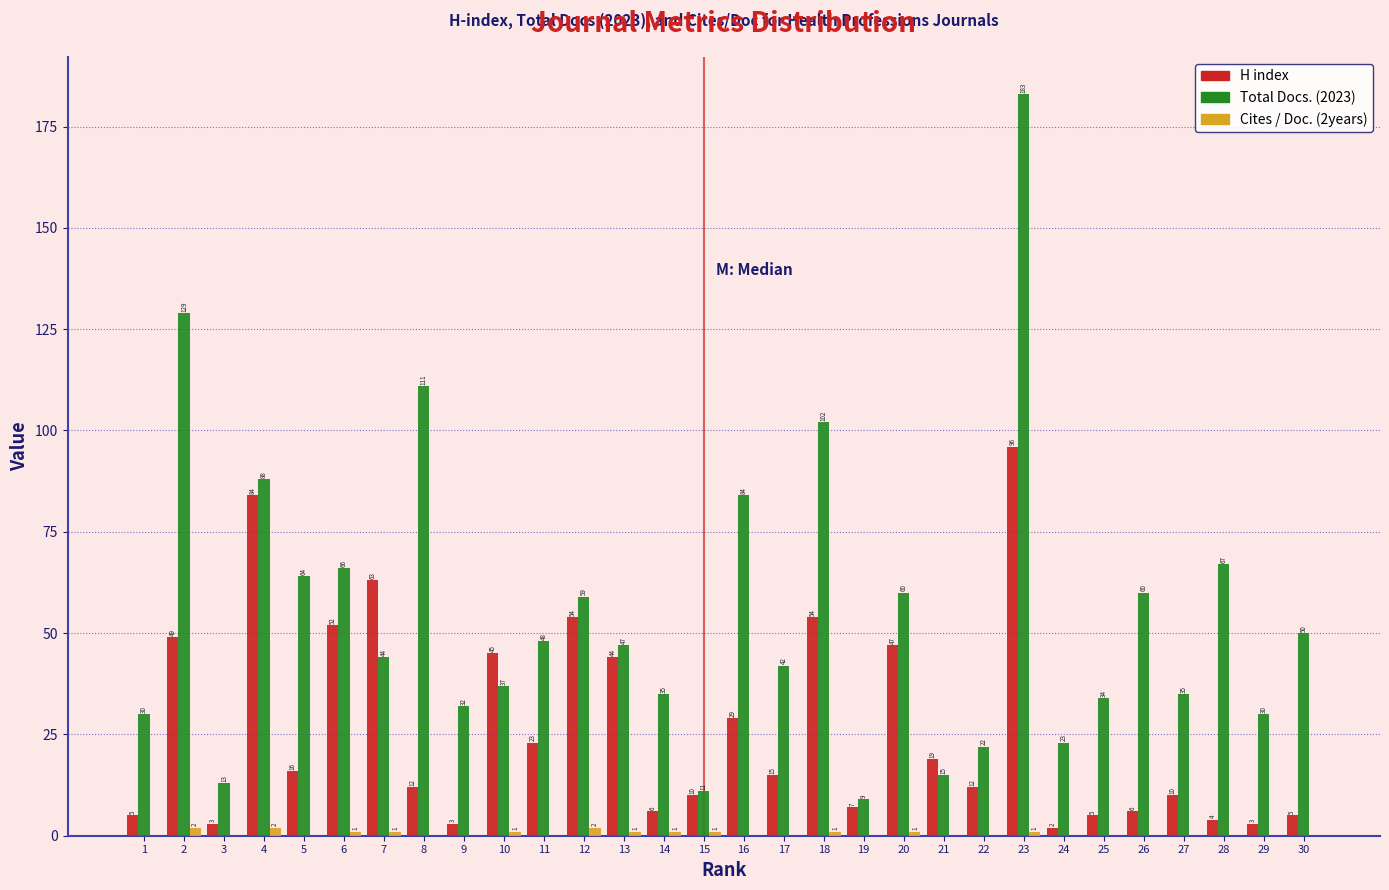

Reading right to left, list all the values displayed in this chart.

H index: 30=5	29=3	28=4	27=10	26=6	25=5	24=2	23=96	22=12	21=19	20=47	19=7	18=54	17=15	16=29	15=10	14=6	13=44	12=54	11=23	10=45	9=3	8=12	7=63	6=52	5=16	4=84	3=3	2=49	1=5
Total Docs. (2023): 30=50	29=30	28=67	27=35	26=60	25=34	24=23	23=183	22=22	21=15	20=60	19=9	18=102	17=42	16=84	15=11	14=35	13=47	12=59	11=48	10=37	9=32	8=111	7=44	6=66	5=64	4=88	3=13	2=129	1=30
Cites / Doc. (2years): 30=0	29=0	28=0	27=0	26=0	25=0	24=0	23=1	22=0	21=0	20=1	19=0	18=1	17=0	16=0	15=1	14=1	13=1	12=2	11=0	10=1	9=0	8=0	7=1	6=1	5=0	4=2	3=0	2=2	1=0